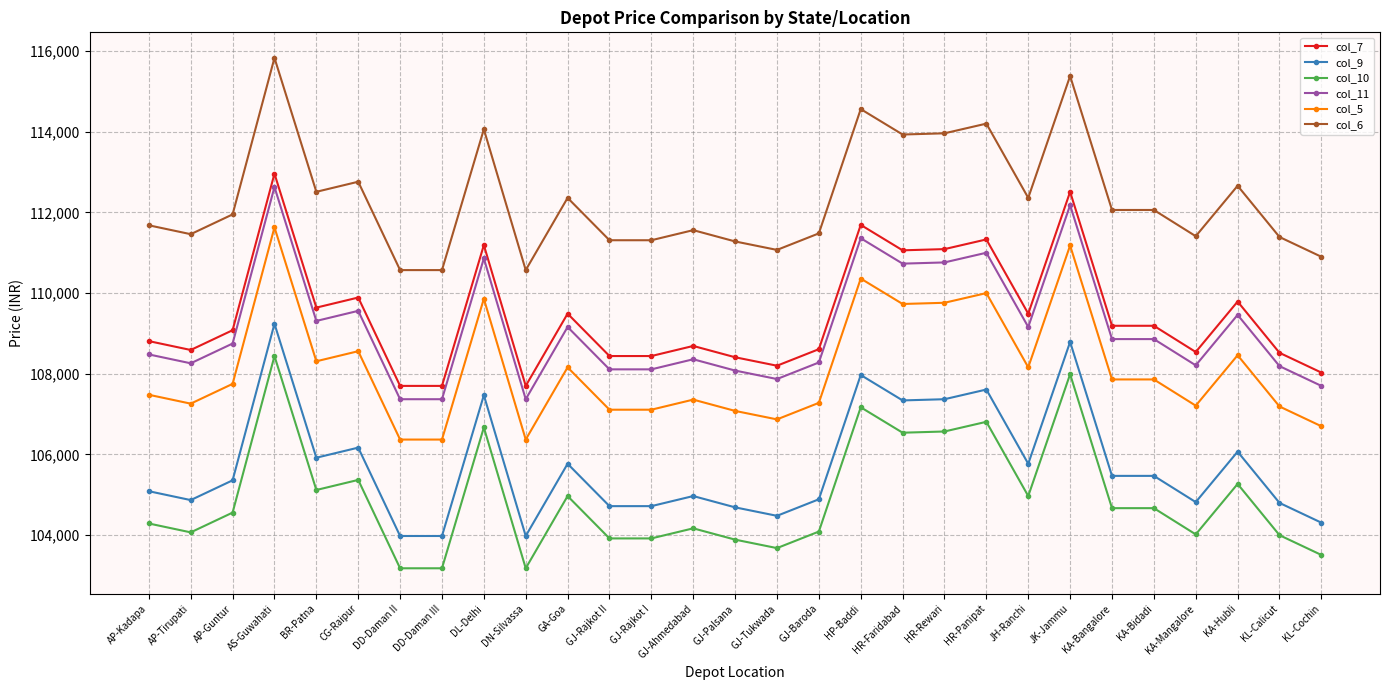

What is the spread (max minus min) of values at GA-Goa?

7390